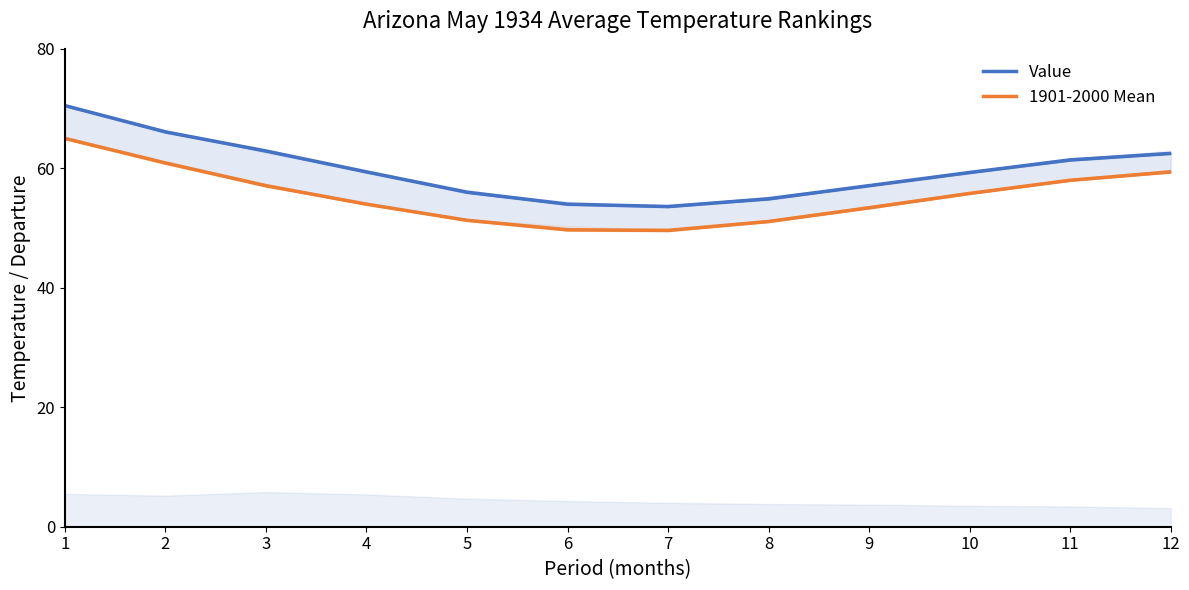

At which category does Value reach its first local valley?

7